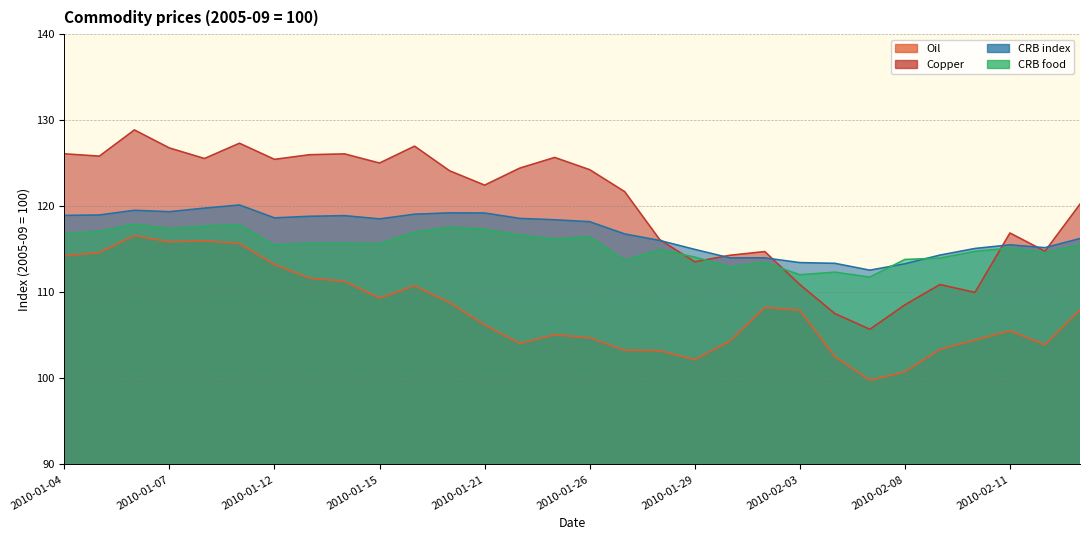

True or false: Copper and Oil intersect in this chart.

False